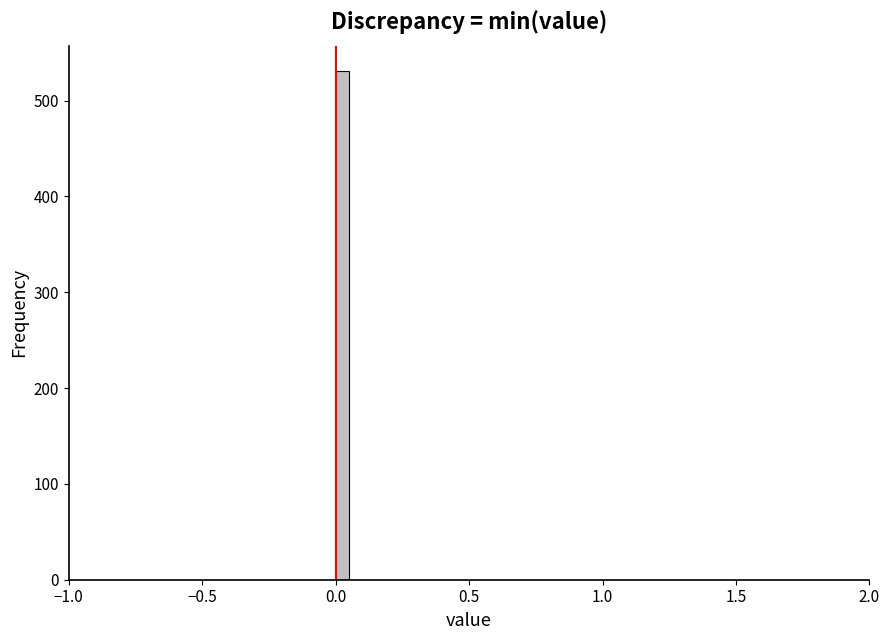

Around what value on the x-axis is the tallest bar? Give the approximate position of its centre, as read against the axis.

0.05